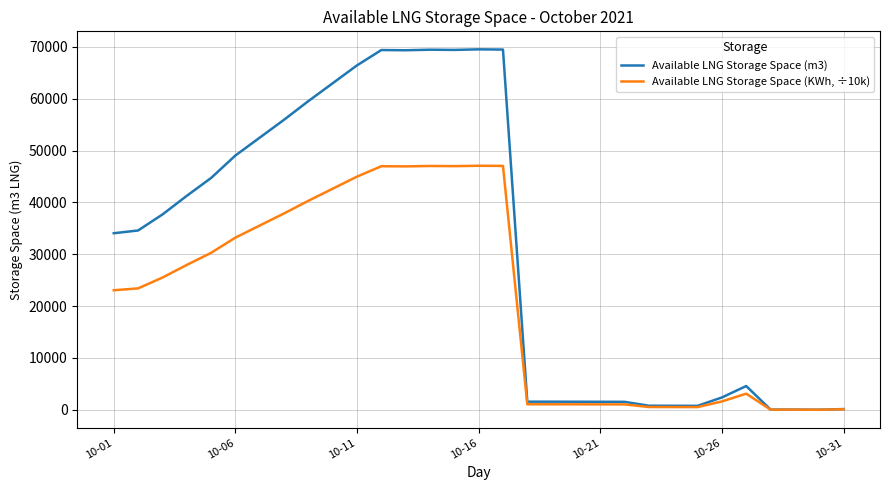

List the series in order of their peak value, lowest first.

Available LNG Storage Space (KWh, ÷10k), Available LNG Storage Space (m3)